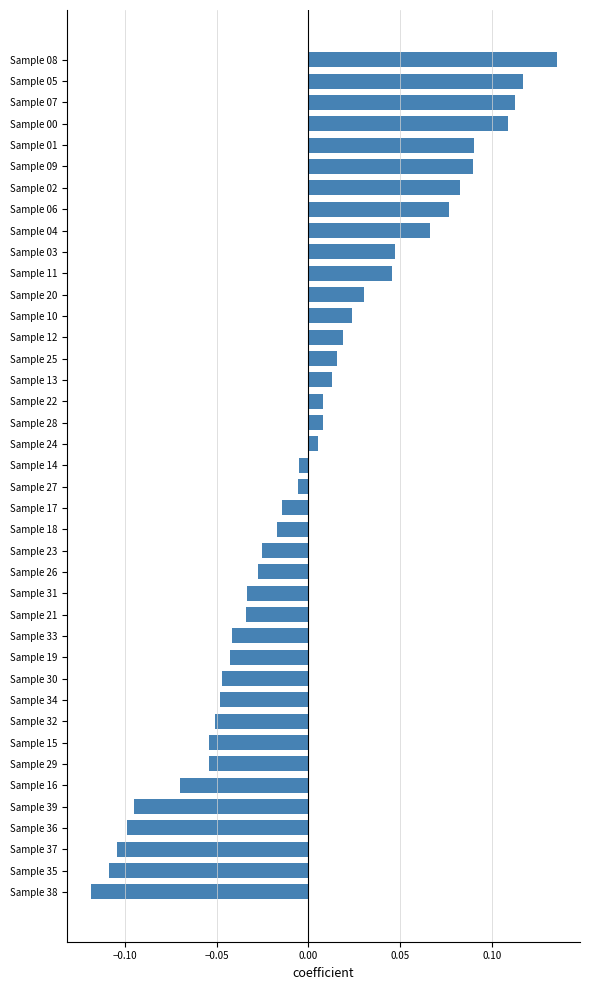

Which category has the lowest value across all series?

Sample 38